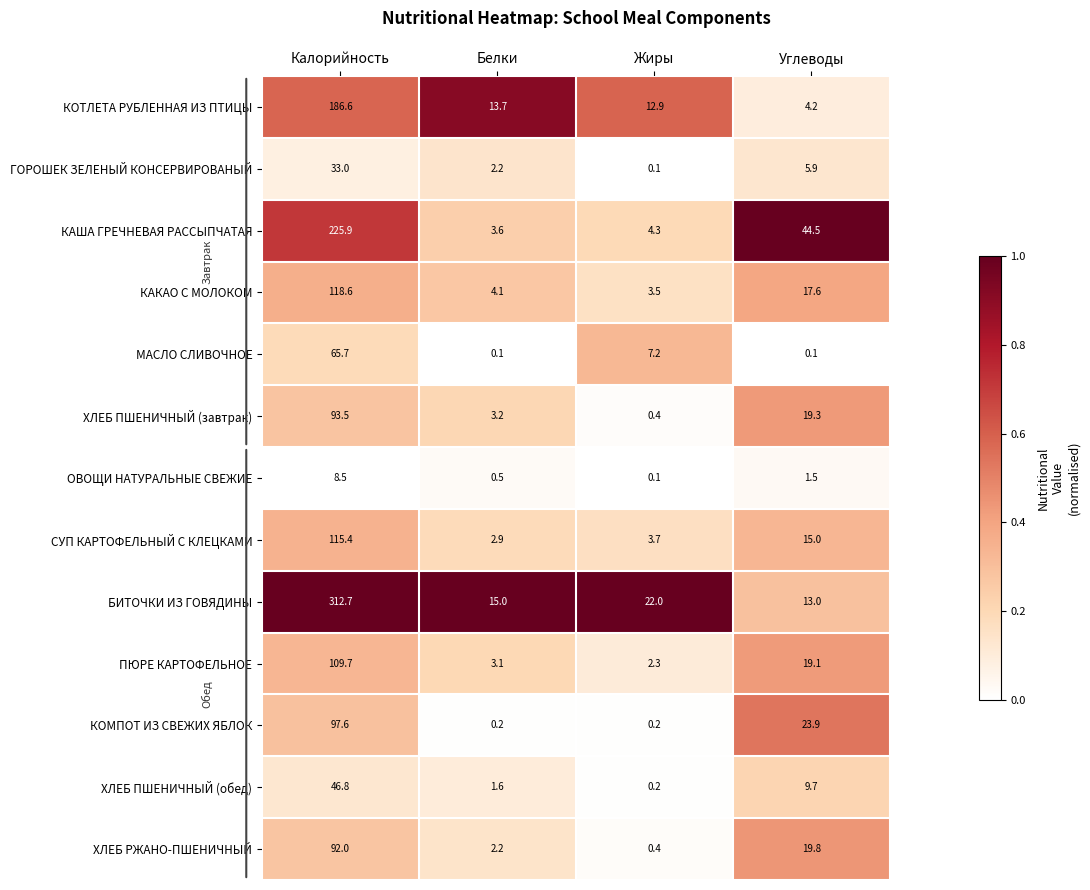

At which category is the sum across all series the highest?

Калорийность